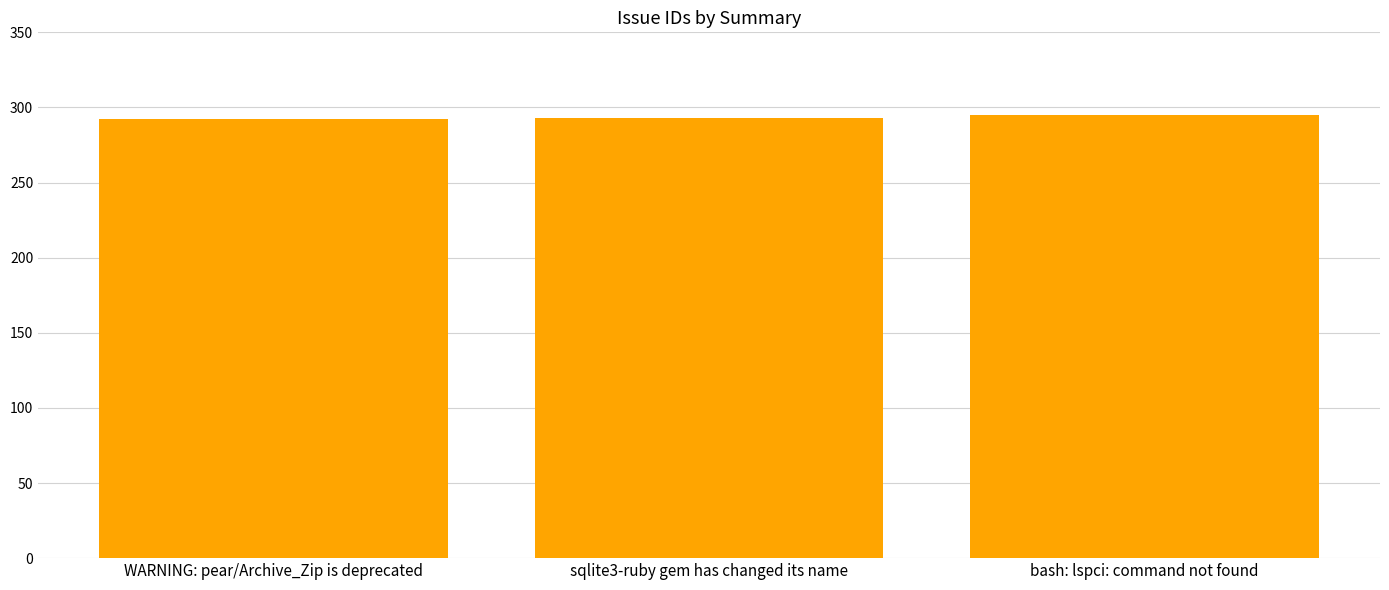

How many categories are shown in the chart?

3